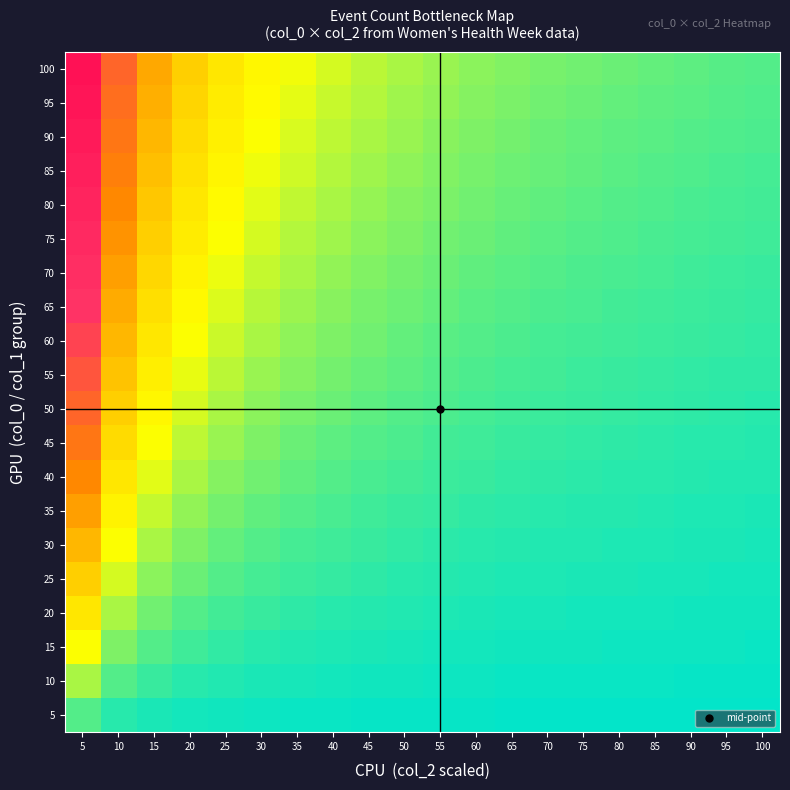

Between 95 and 100, which is larger?

95